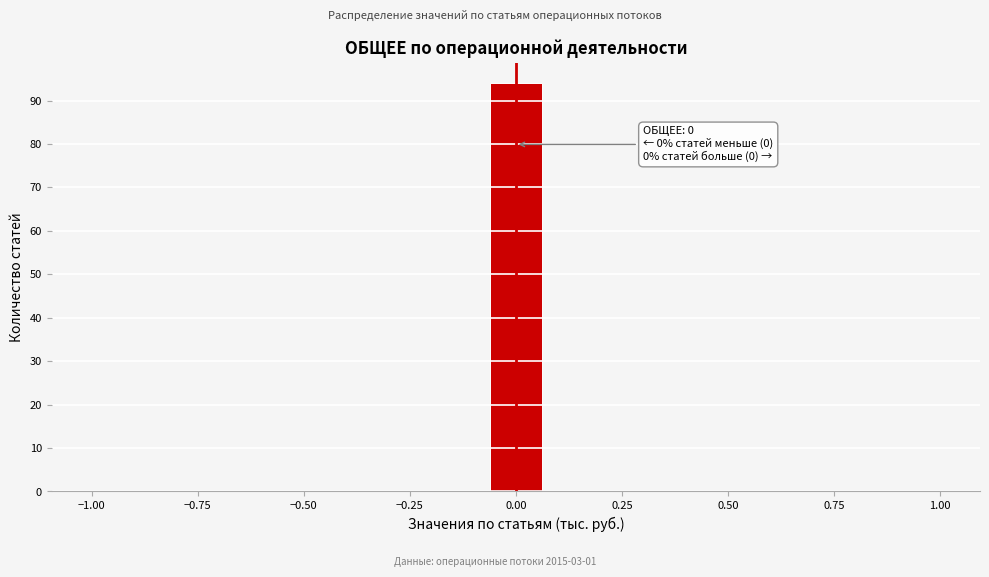

Around what value on the x-axis is the tallest bar? Give the approximate position of its centre, as read against the axis.

0.00